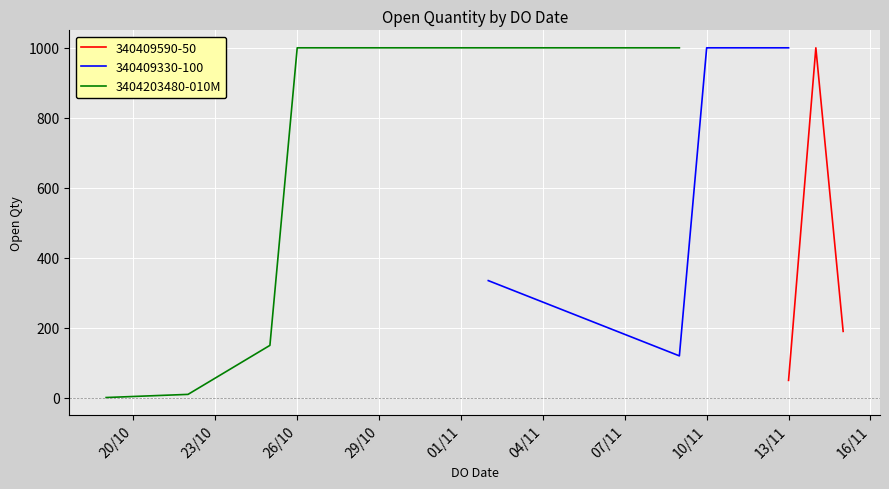

Does the chart display data point markers on the line(s)?

No